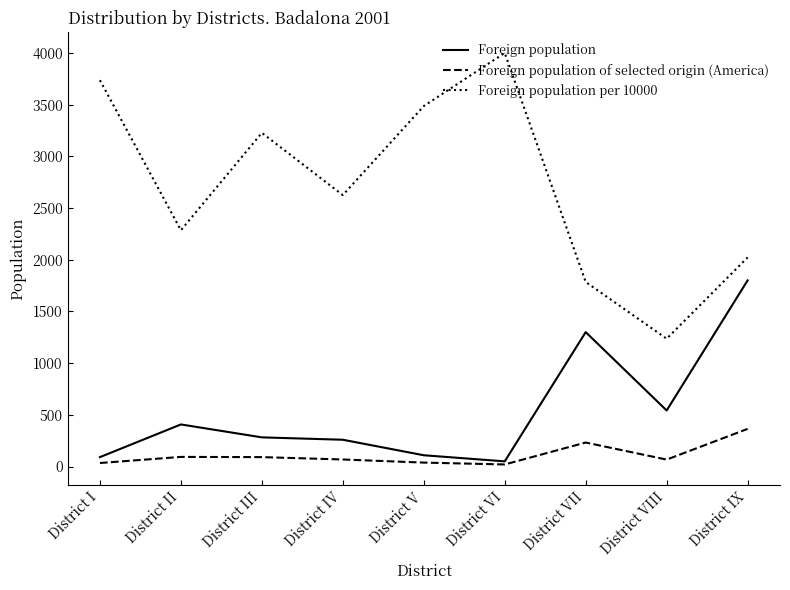

How many values in the Foreign population of selected origin (America) series are below 68?

4